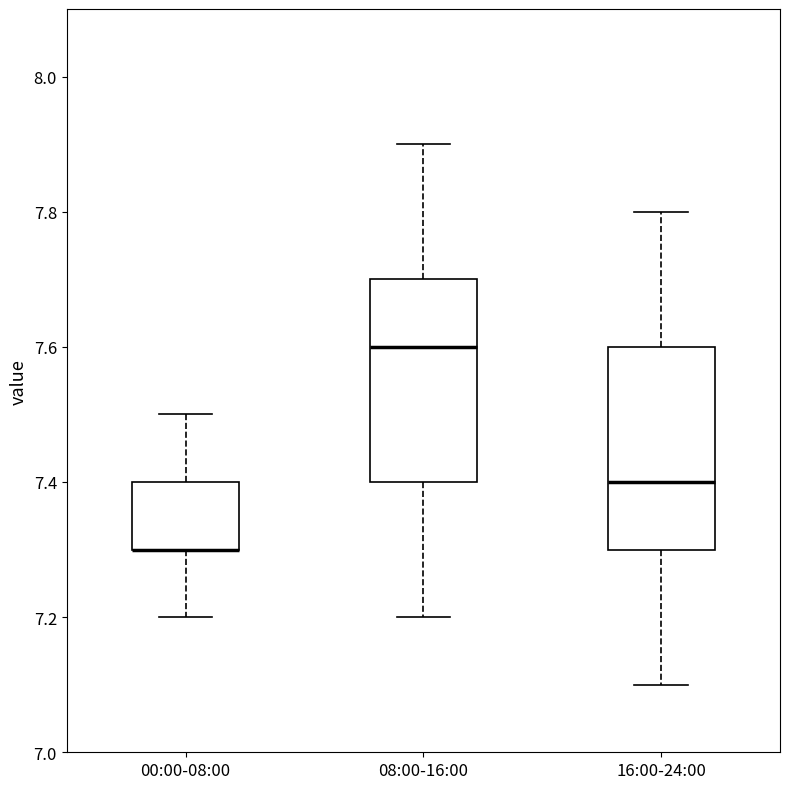

Reading left to right, read every box against the y-axis: the position of its median line, the range the box covers, and the ends of its whiskers. The values are not printed on the chart, so give them approximately, as read against the axis.

00:00-08:00: median 7.3 (drawn on the box's lower edge), box 7.3 to 7.4, whiskers 7.2 to 7.5
08:00-16:00: median 7.6, box 7.4 to 7.7, whiskers 7.2 to 7.9
16:00-24:00: median 7.4, box 7.3 to 7.6, whiskers 7.1 to 7.8